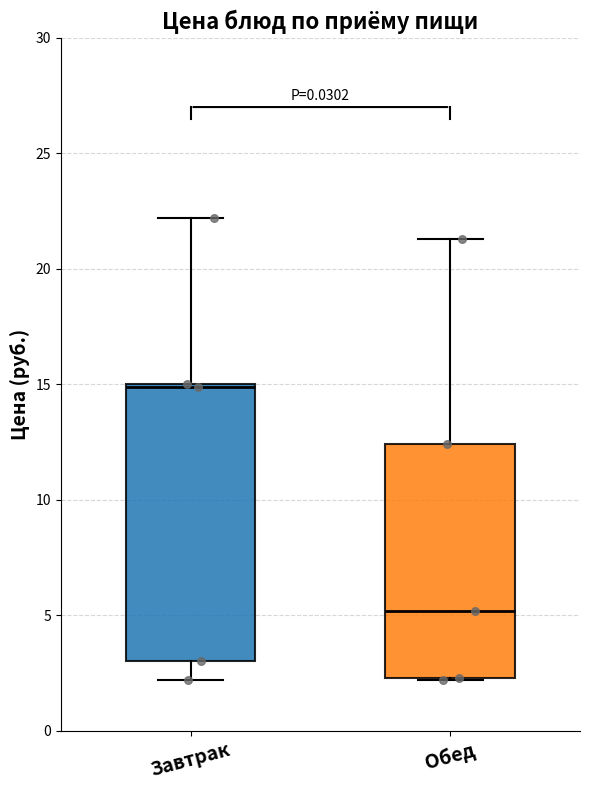

Reading left to right, transcribe this box plot: for each box, give where its median line is, the range the box spans, and where its two whiskers end, as read against the y-axis. The values are not printed on the chart, so give them approximately, as read against the axis.

Завтрак: median 15.0, box 3.0 to 15.0, whiskers 2.0 to 22.0
Обед: median 5.0, box 2.5 to 12.5, whiskers 2.0 to 21.5